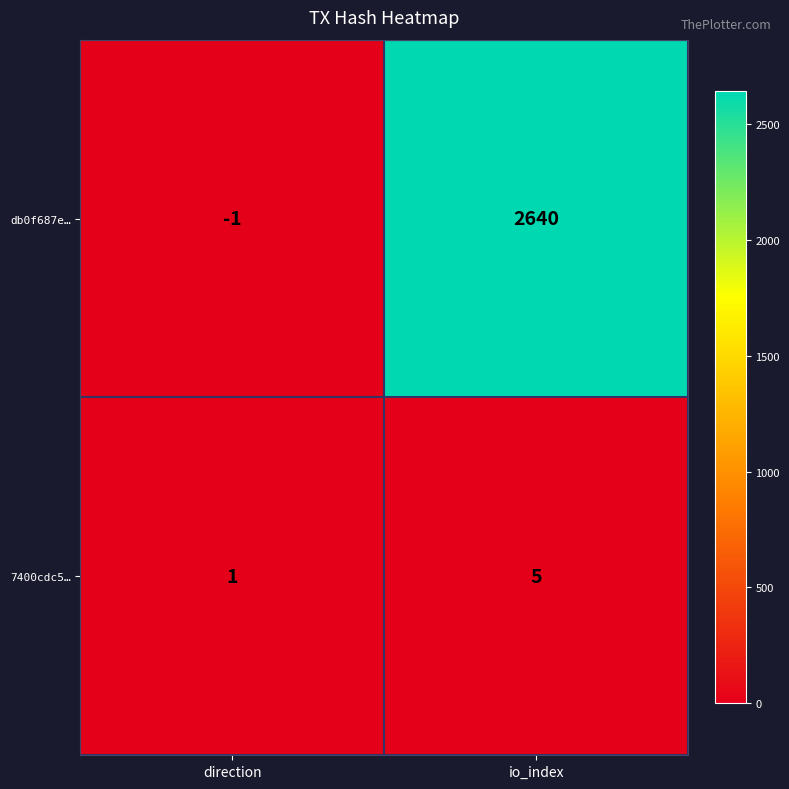

Which series has the widest spread of values?

db0f687e…